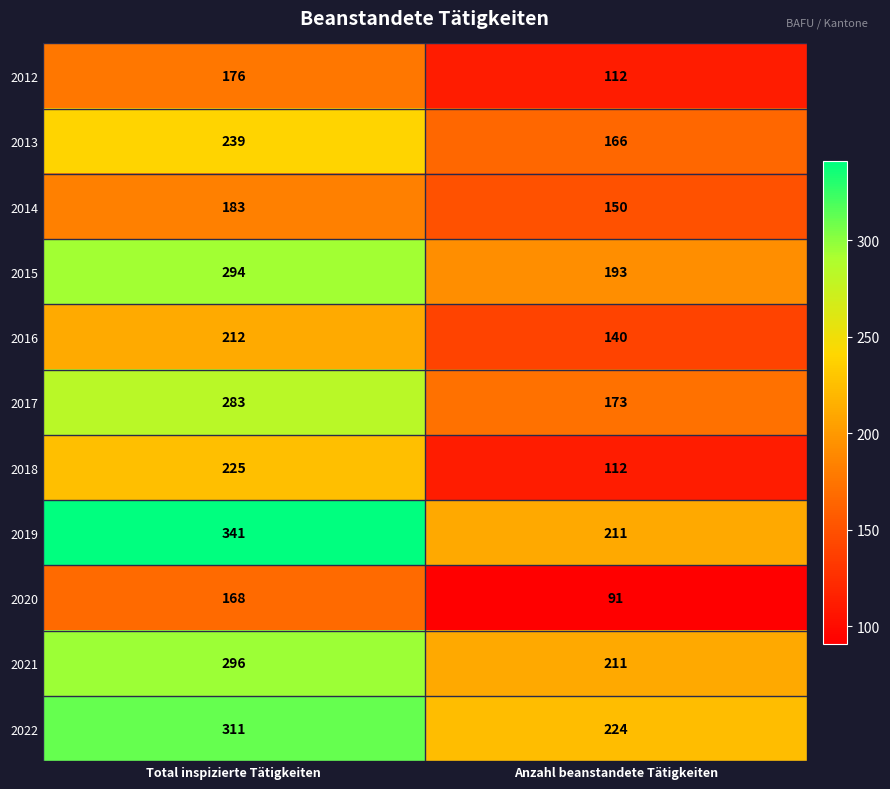

What is the difference between the highest and lowest values at Anzahl beanstandete Tätigkeiten?

133